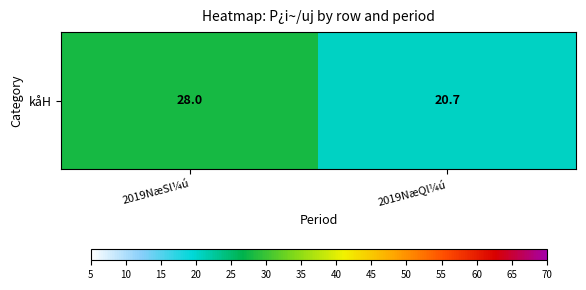

Rank the categories by value from highest to lowest.

2019NæSl¼ú, 2019NæQl¼ú